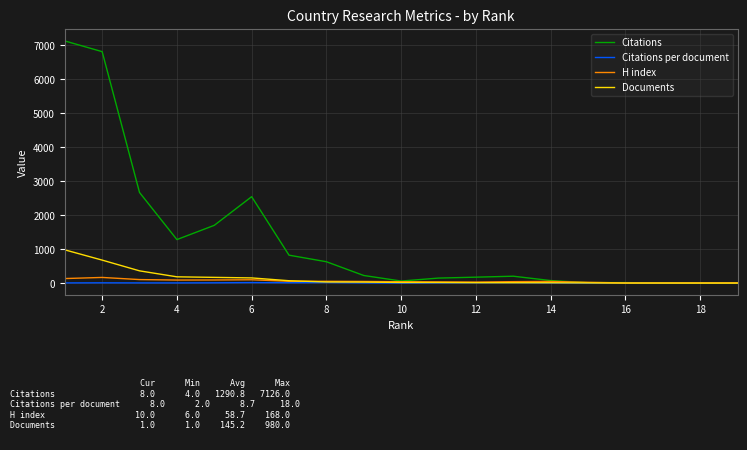

What is the difference between the maximum and minimum values in the Documents series?

979.0